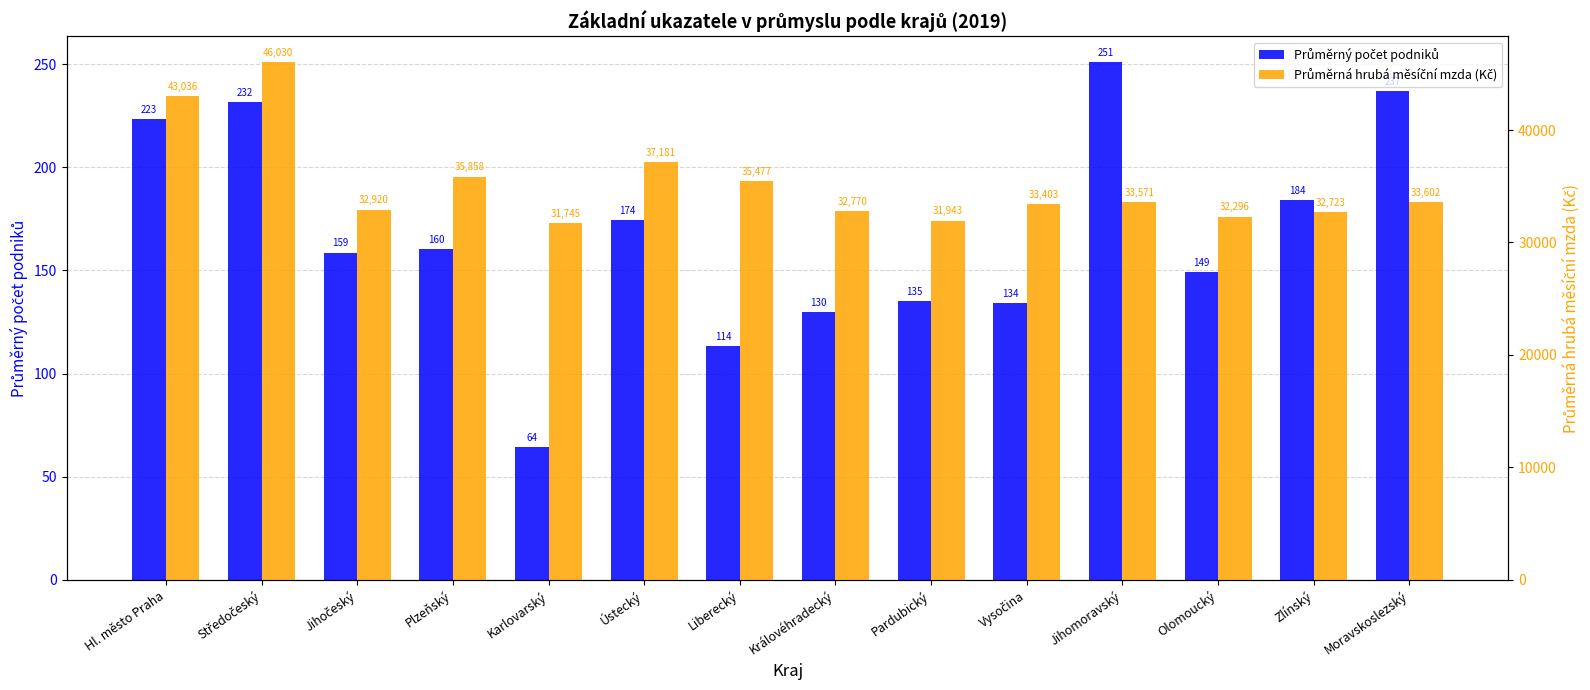

What is the highest value of the Průměrný počet podniků series?

251.0